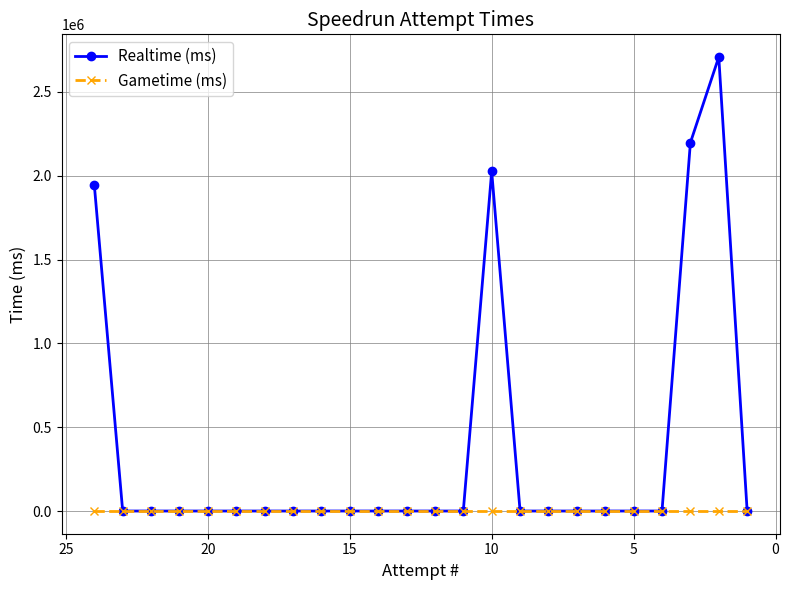

Is this an area chart (filled region under the line)?

No